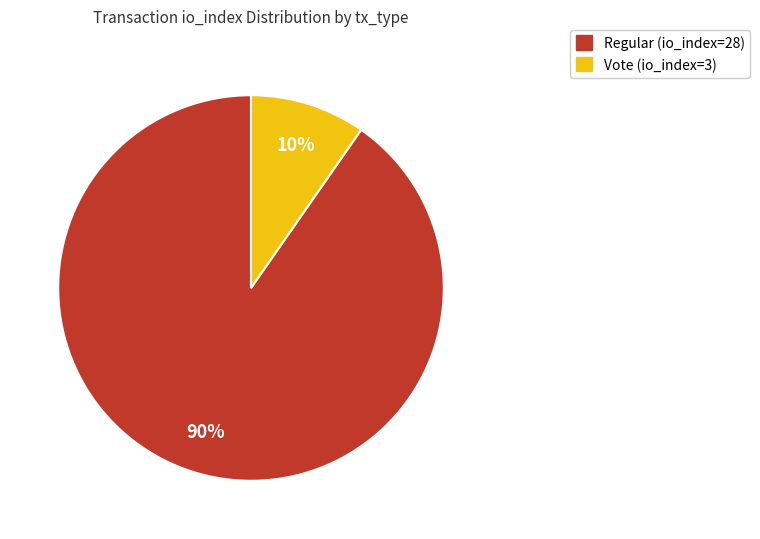

Count the number of slices in the pie.

2